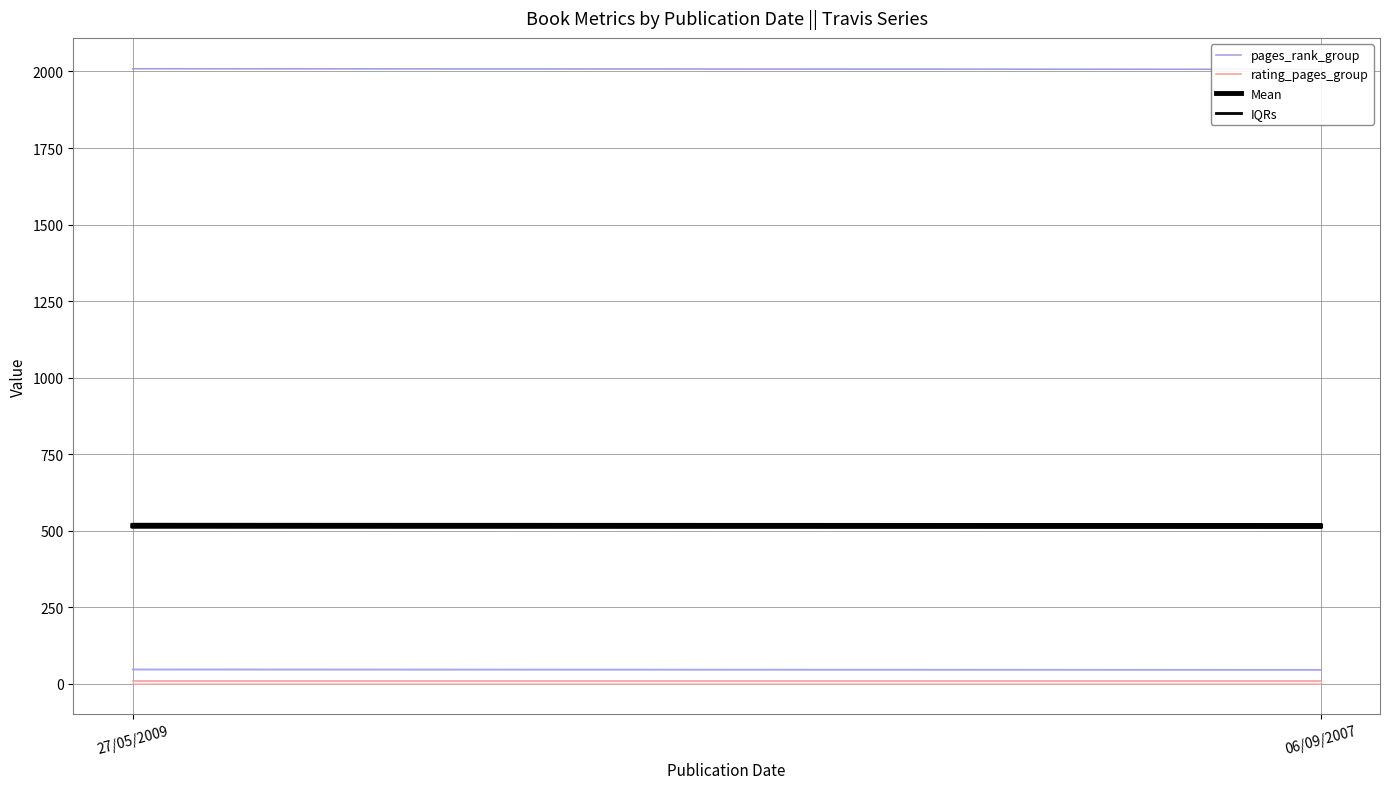

Which series has the largest range (max minus min)?

pages_rank_group